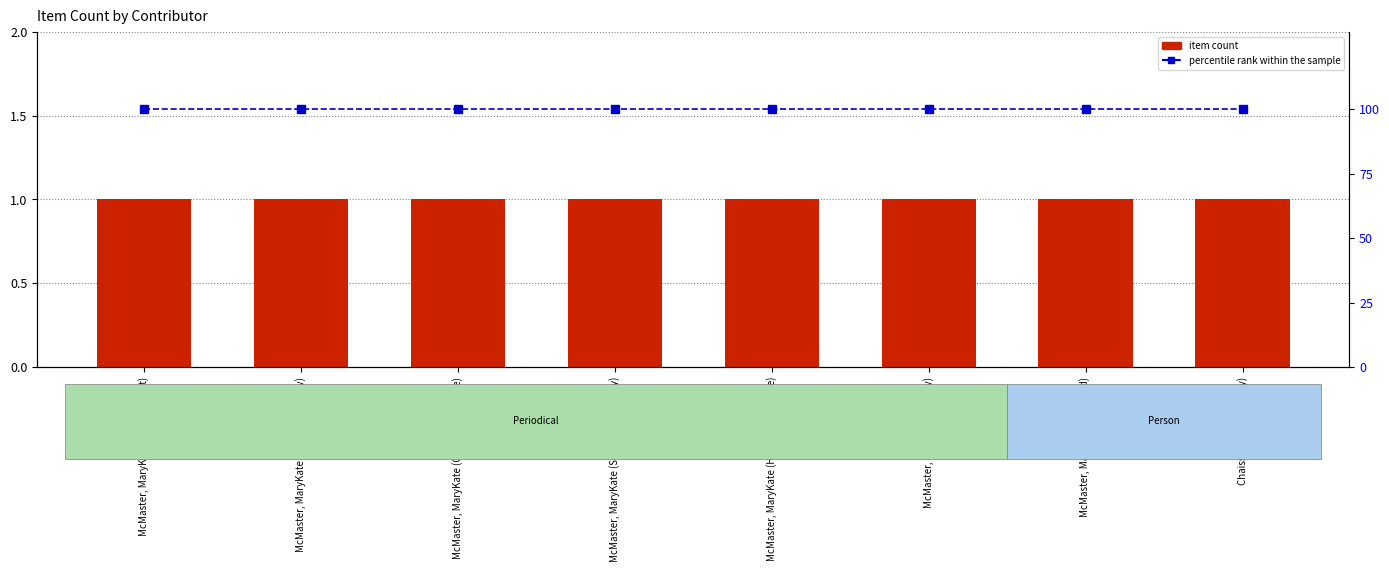

Where is item count nearest to the value 1?

McMaster, MaryKate (Independent)